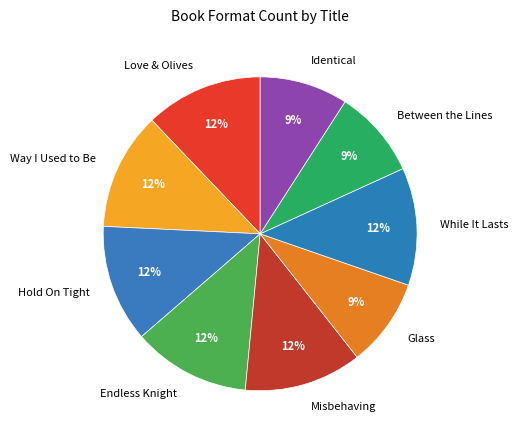

Is the sum of Between the Lines and Misbehaving greater than half?

No